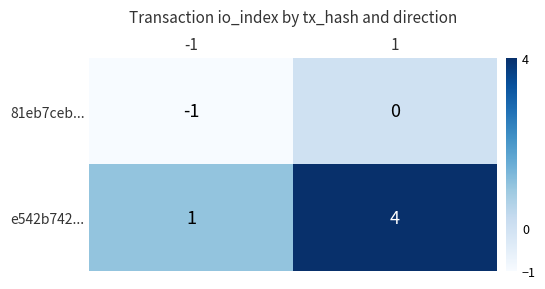

Which series has the largest total across all categories?

e542b742...